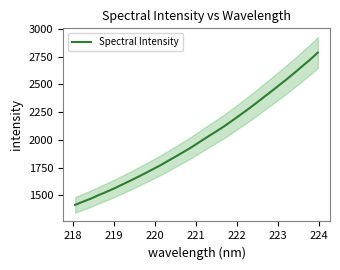

What is the highest value of the Spectral Intensity series?

2785.5